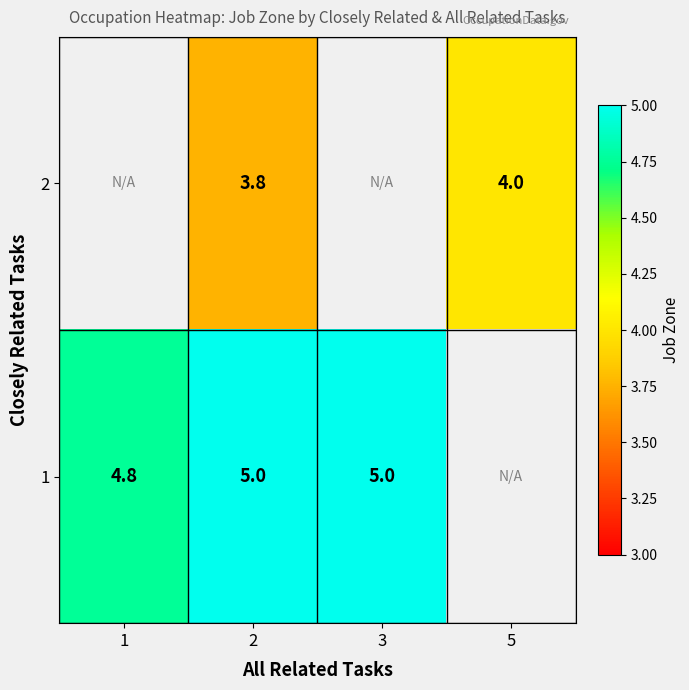

Which has a higher value, 1 or 3?

3